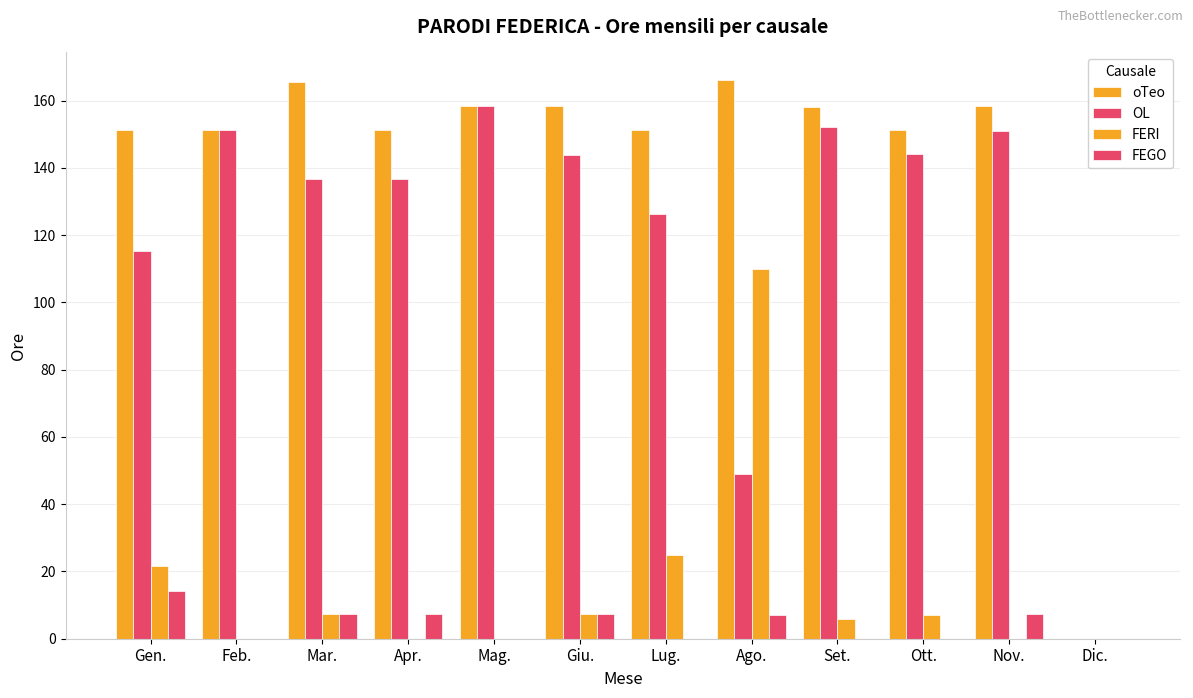

How many groups of bars are there?

12